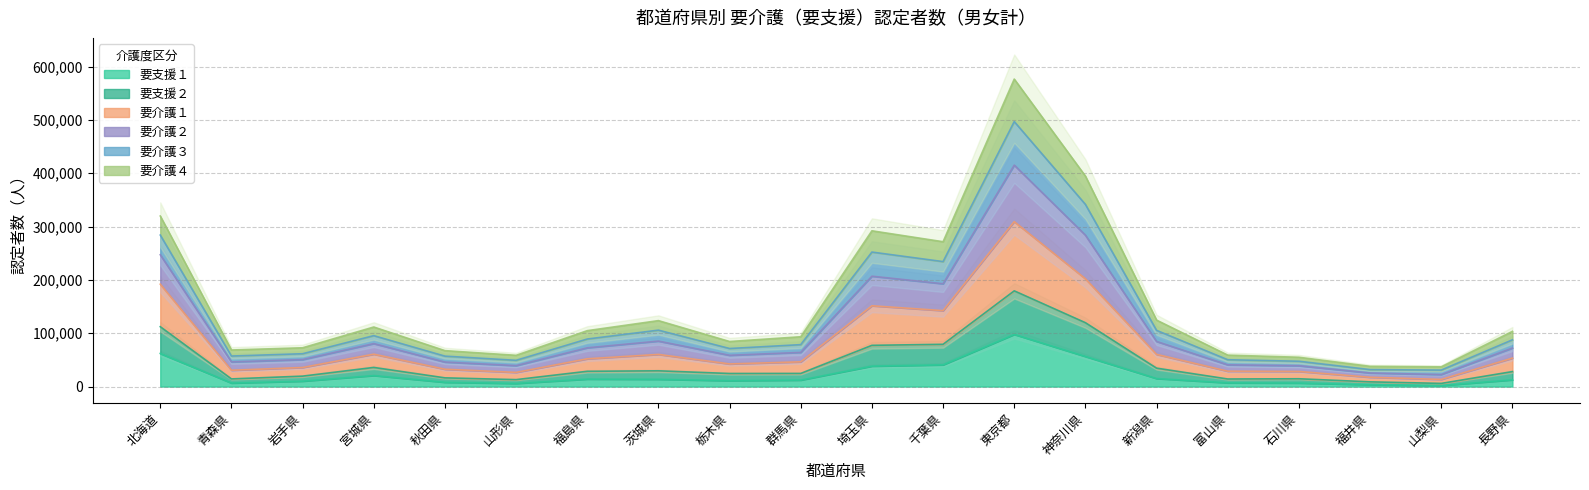

At which label does 要支援１ reach its peak?

東京都